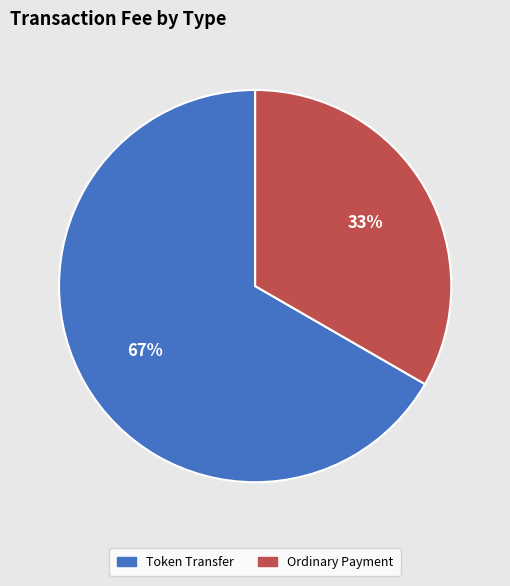

True or false: Ordinary Payment accounts for 44% of the total.

False